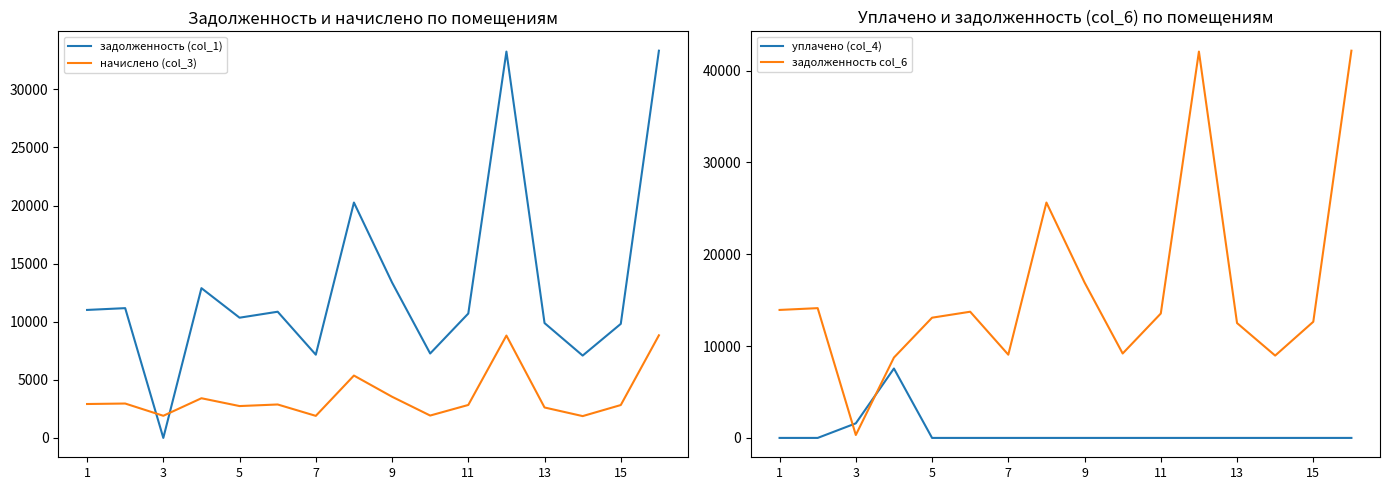

Does the chart have visible grid lines?

No